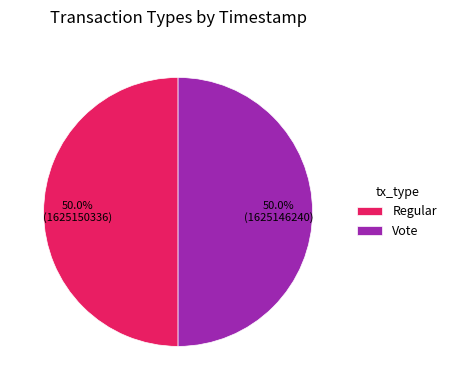

What portion of the pie excludes Regular?

50.0%